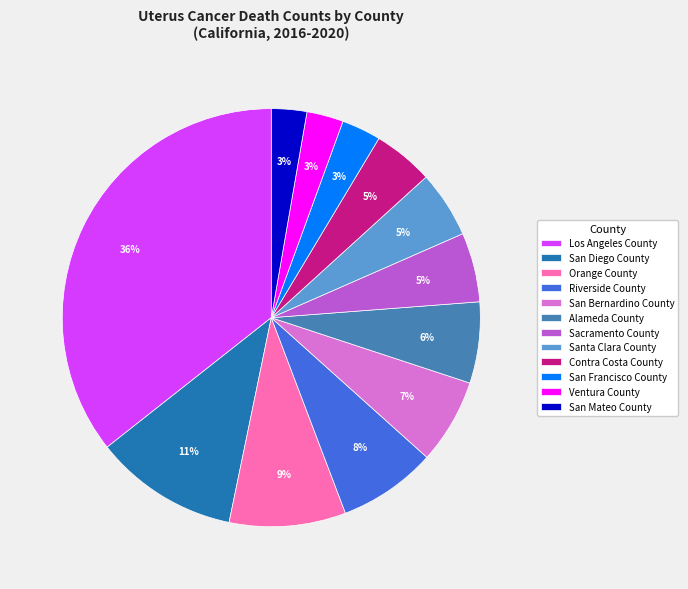

What is the largest slice in the pie chart?

Los Angeles County